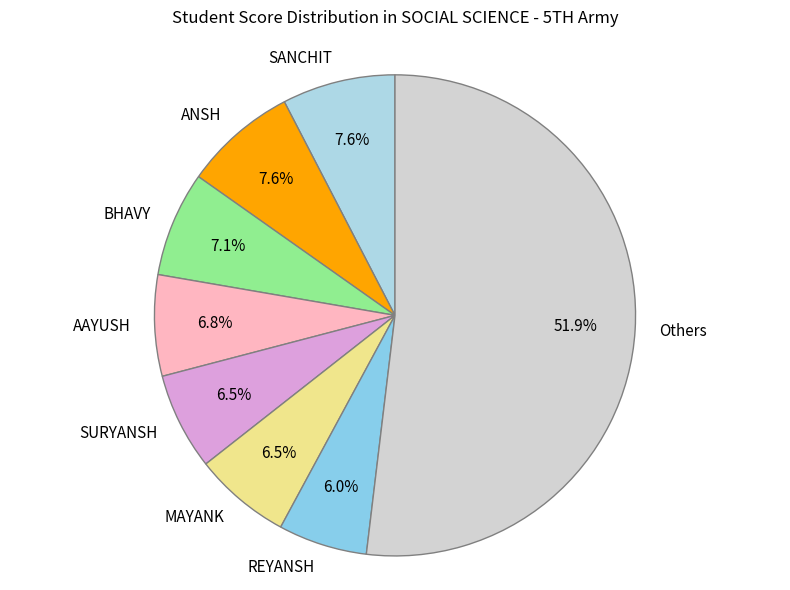

What percentage do SURYANSH and SANCHIT together represent?

14.1%